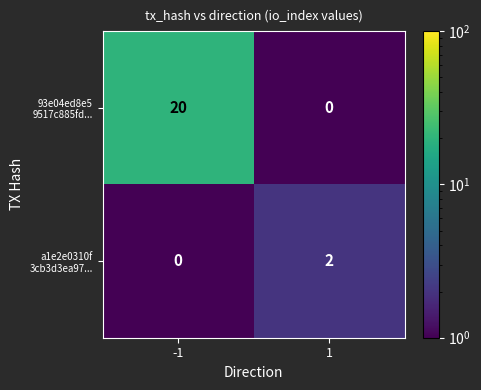

What is the greatest value displayed?

20